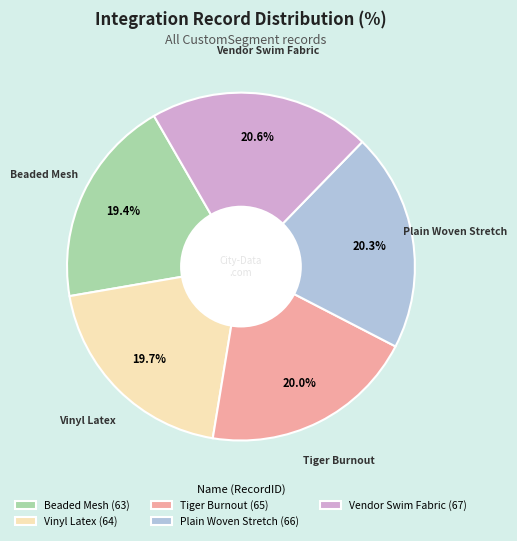

To the nearest percent, what is the difference between the largest and smallest slice percentages?

1%